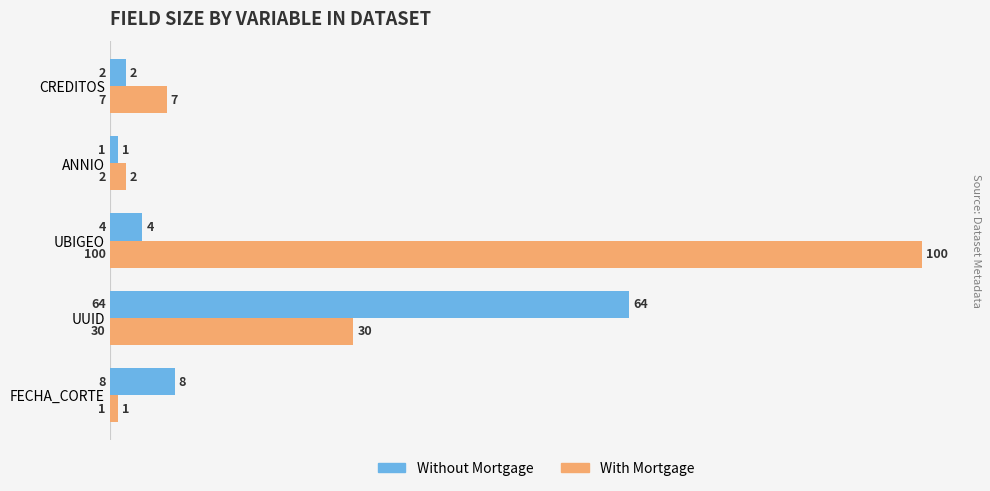

Which series changed the most between FECHA_CORTE and UBIGEO?

With Mortgage